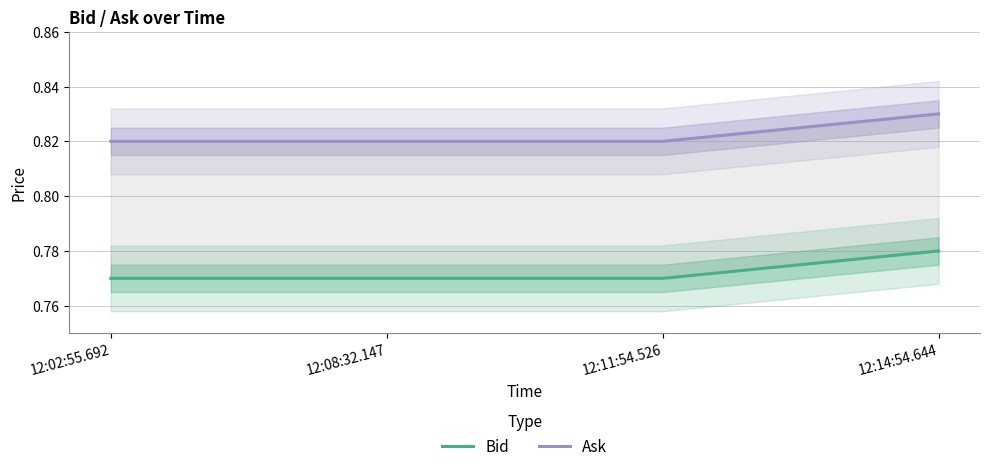

What is the label of the 3rd point from the left?

12:11:54.526